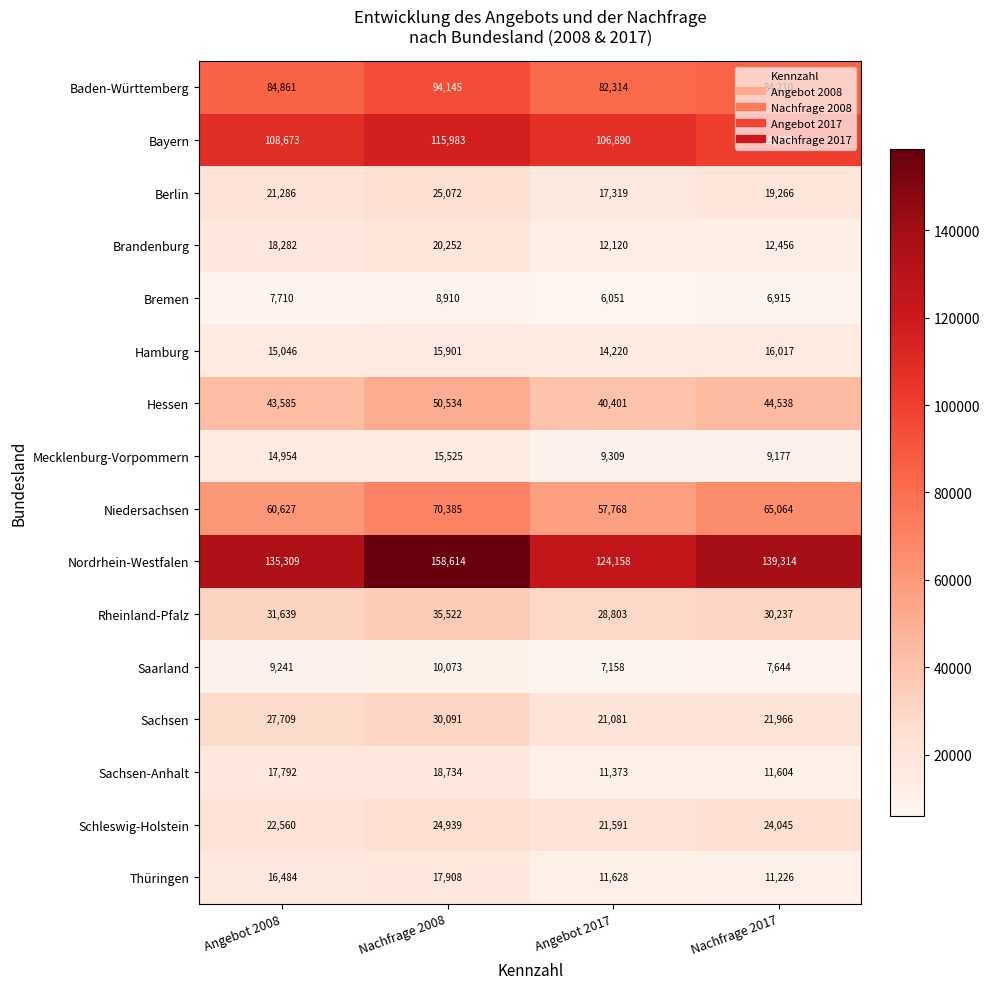

Which category has the lowest value across all series?

Angebot 2017